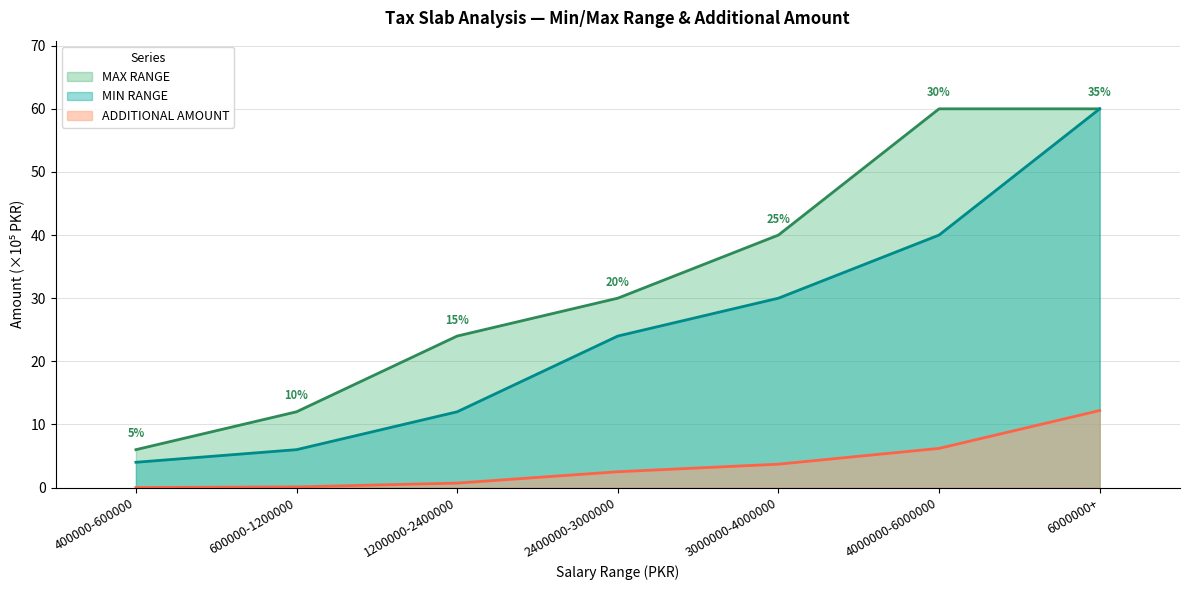

What is the maximum value shown in the chart?

60.0